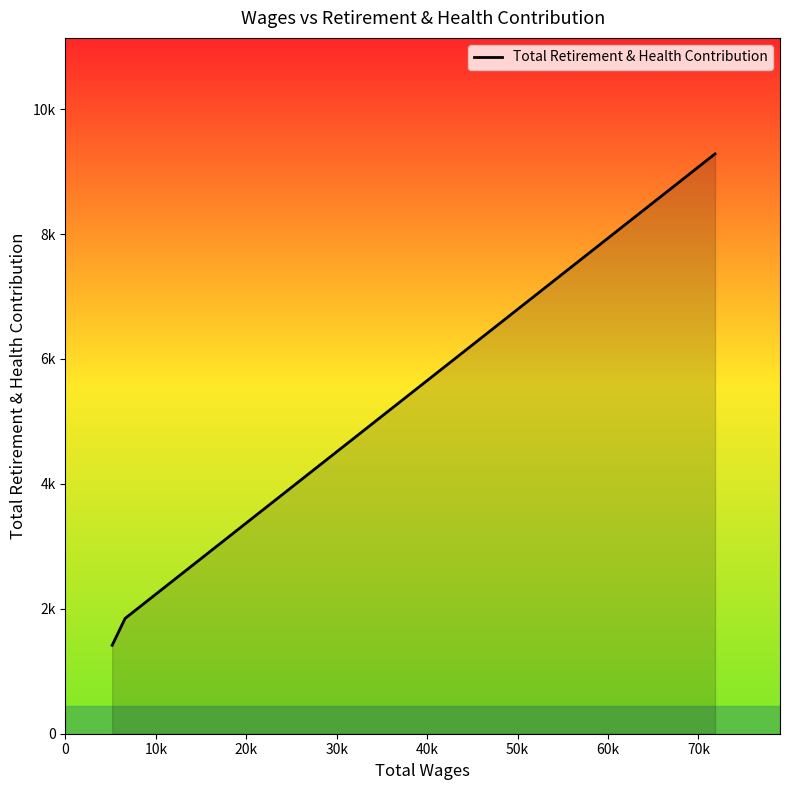

Does the chart have visible grid lines?

No